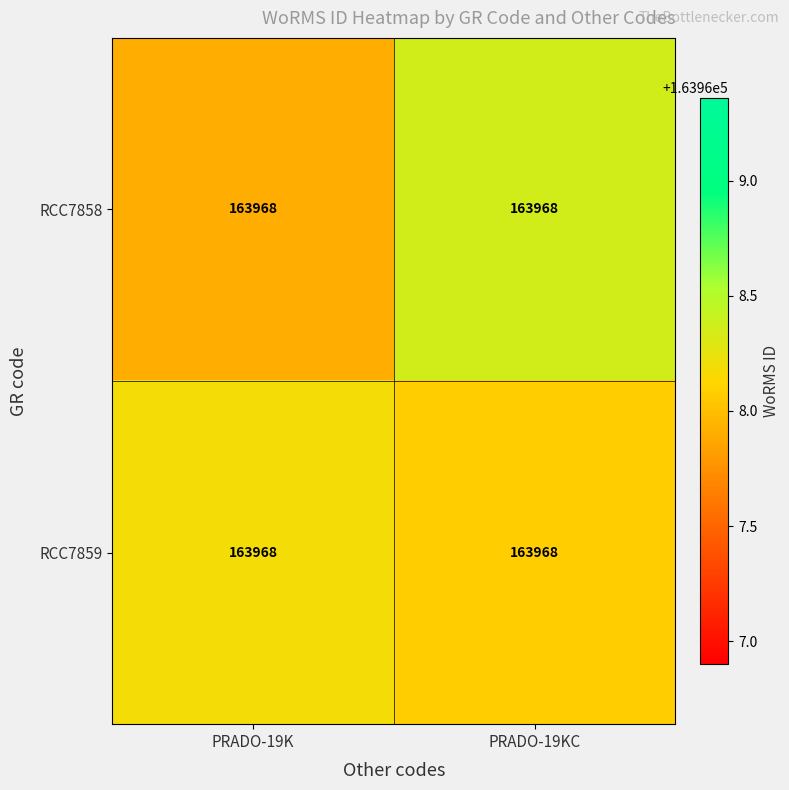

Between PRADO-19K and PRADO-19KC, which series saw the biggest shift?

RCC7858